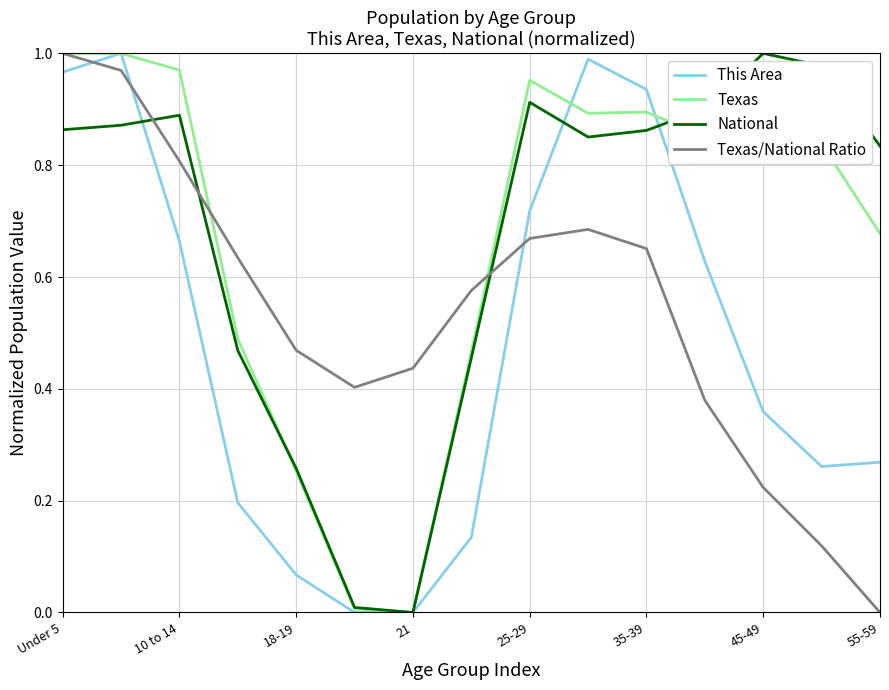

Is the value of Texas/National Ratio at 25-29 greater than the value of National at 55-59?

No